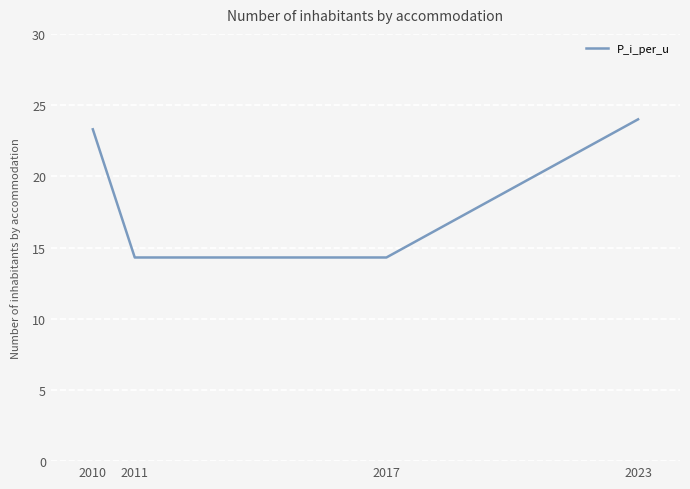

Count the number of values greater than 23.

2